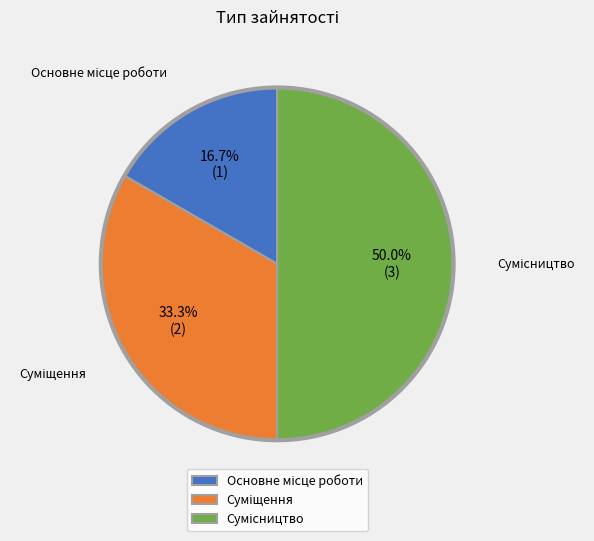

True or false: Суміщення accounts for 23% of the total.

False